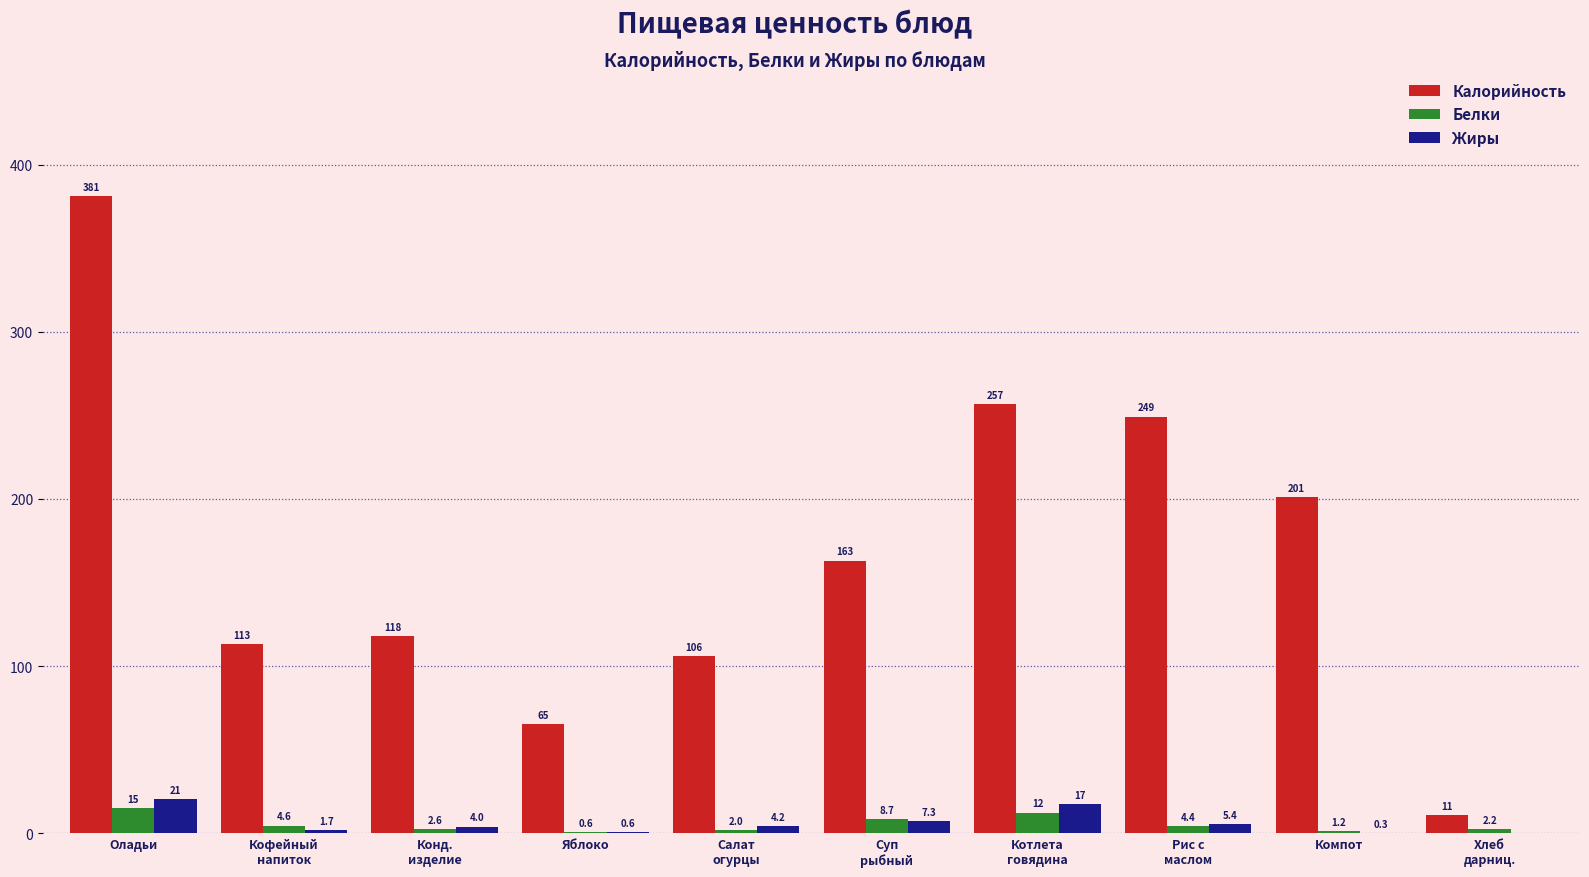

What value does the Калорийность series have at Яблоко?

65.2